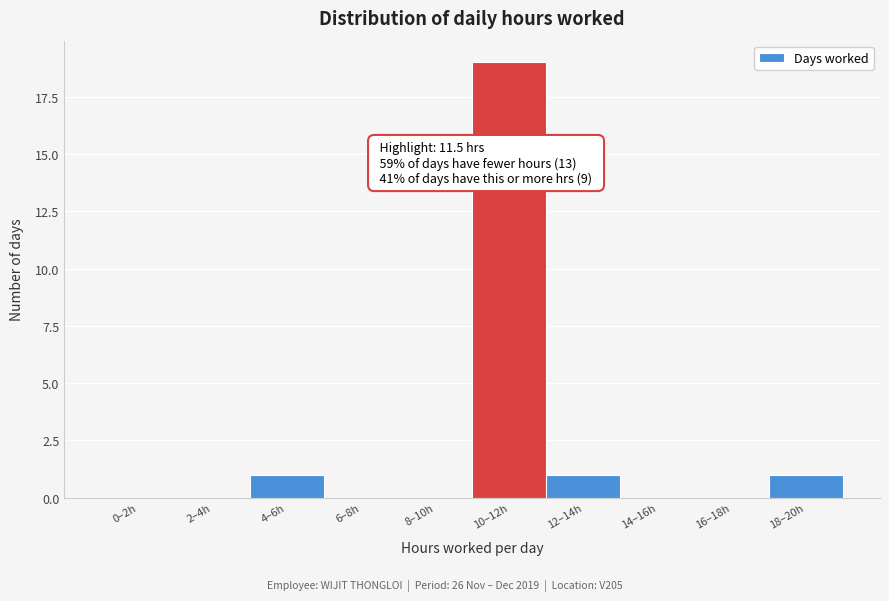

Reading right to left, extract all data points from this chart.

18–20h=1	16–18h=0	14–16h=0	12–14h=1	10–12h=19	8–10h=0	6–8h=0	4–6h=1	2–4h=0	0–2h=0